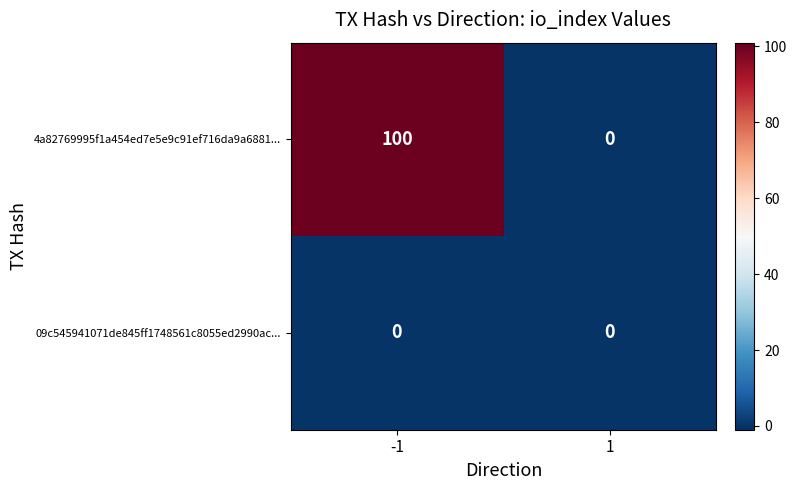

List the series in order of their overall mean, lowest first.

09c545941071de845ff1748561c8055ed2990ac..., 4a82769995f1a454ed7e5e9c91ef716da9a6881...